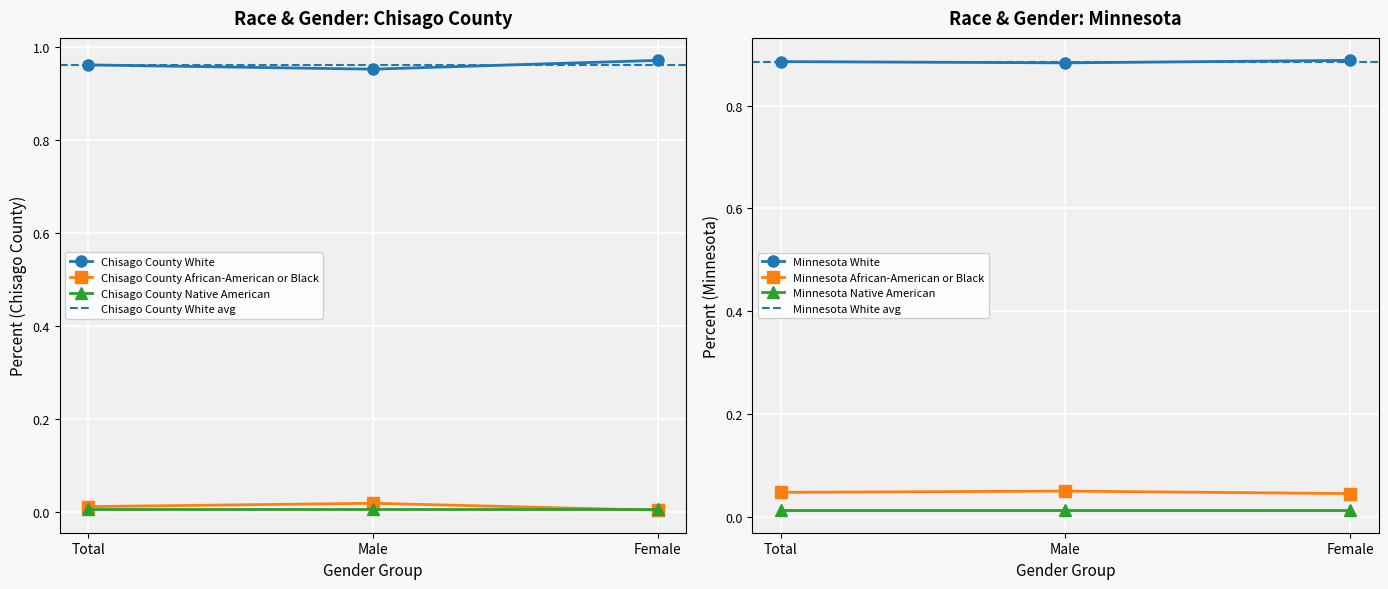

How many distinct data groups are displayed?

4